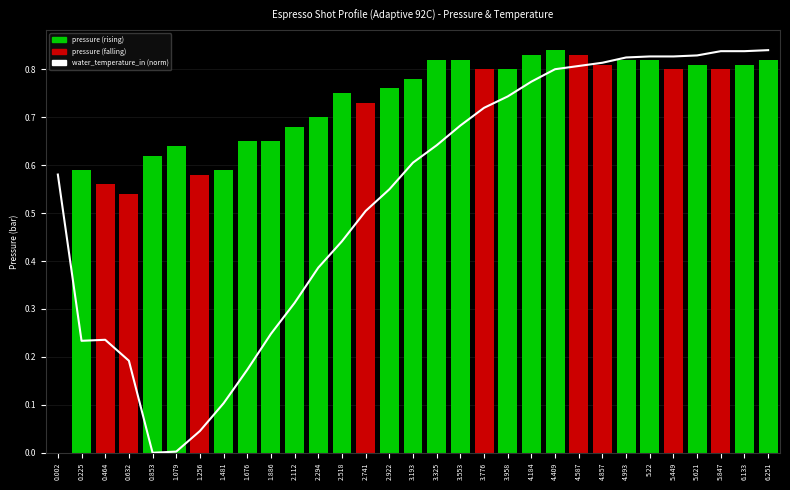

What is the difference between the maximum and second lowest values in the water_temperature_in (norm) series?

0.8